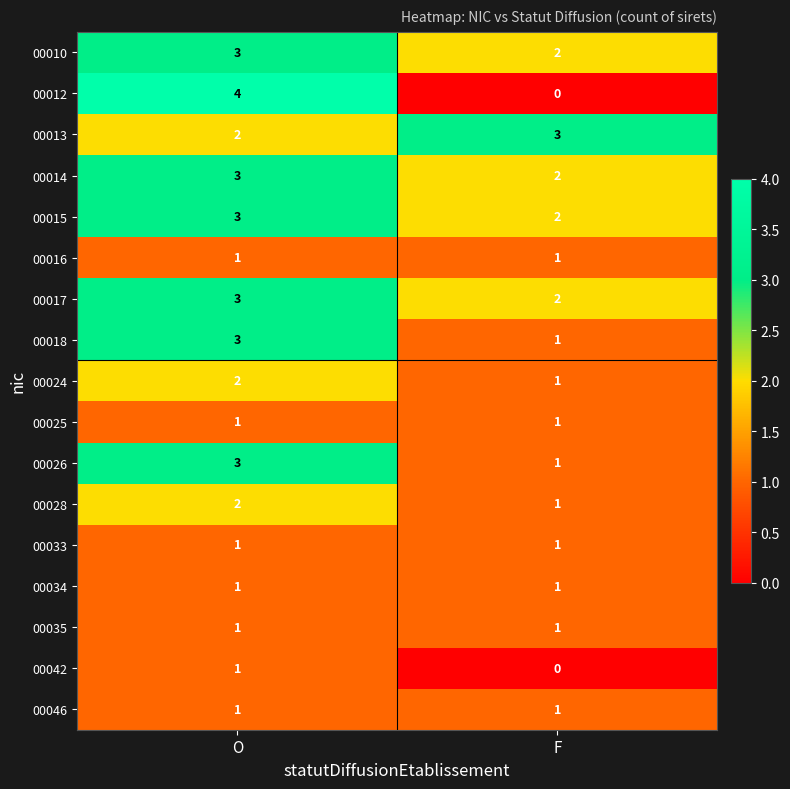

List the labels in order of 00010 value, smallest first.

F, O